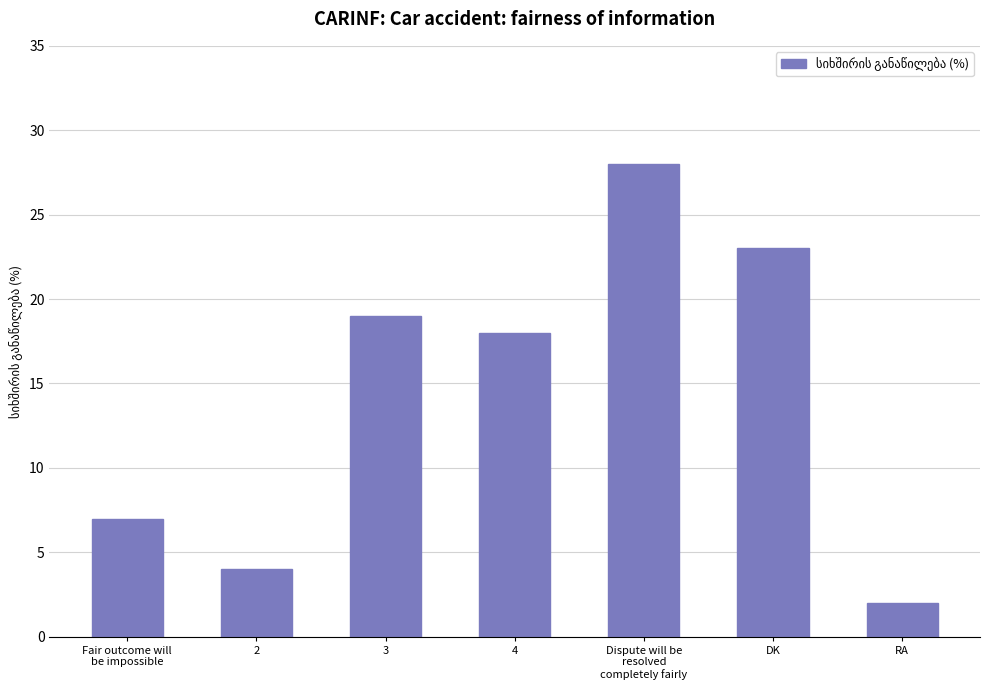

Read the value at Fair outcome will
be impossible, to the nearest 10.

10